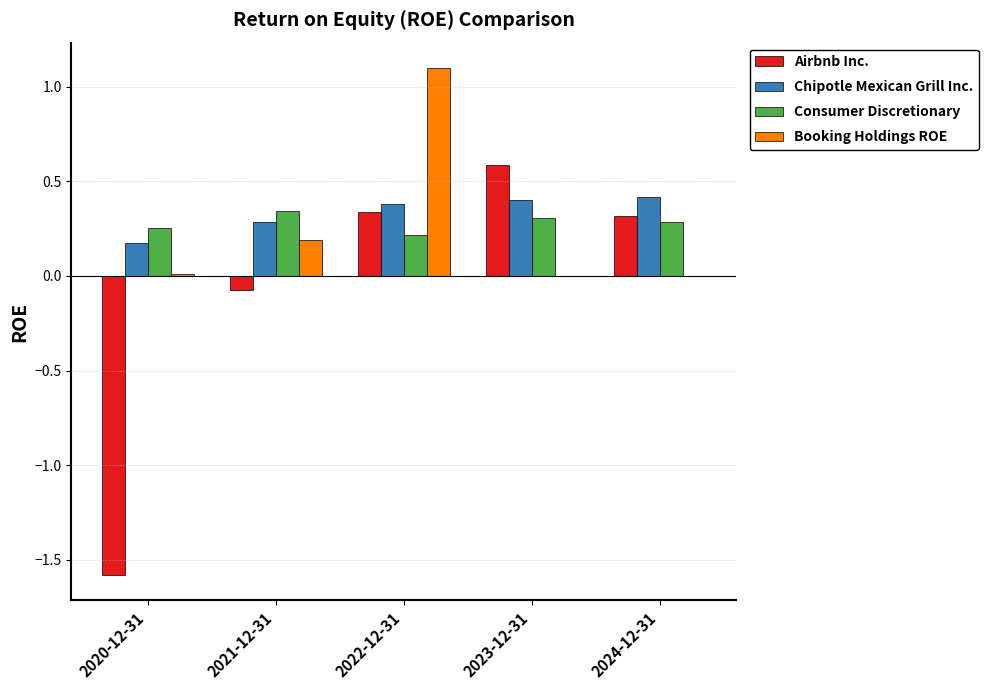

How many groups of bars are there?

5